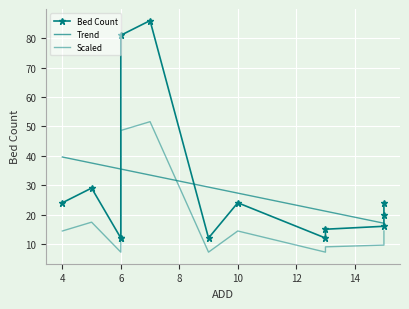

Is it true that the value at 6 is 134?

False